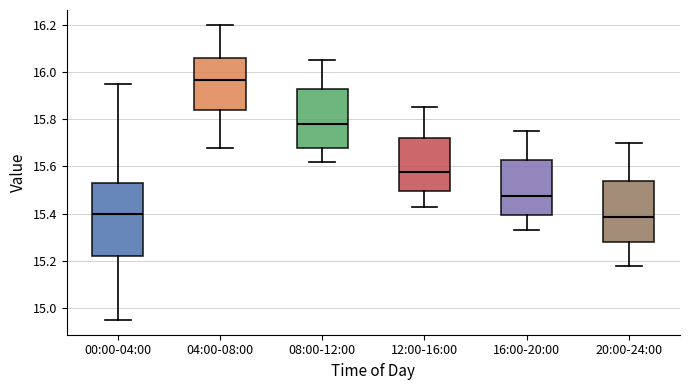

Reading left to right, read every box against the y-axis: the position of its median line, the range the box covers, and the ends of its whiskers. The values are not printed on the chart, so give them approximately, as read against the axis.

00:00-04:00: median 15.40, box 15.22 to 15.54, whiskers 14.96 to 15.96
04:00-08:00: median 15.96, box 15.84 to 16.06, whiskers 15.68 to 16.20
08:00-12:00: median 15.78, box 15.68 to 15.92, whiskers 15.62 to 16.06
12:00-16:00: median 15.58, box 15.50 to 15.72, whiskers 15.44 to 15.86
16:00-20:00: median 15.48, box 15.40 to 15.62, whiskers 15.34 to 15.76
20:00-24:00: median 15.38, box 15.28 to 15.54, whiskers 15.18 to 15.70